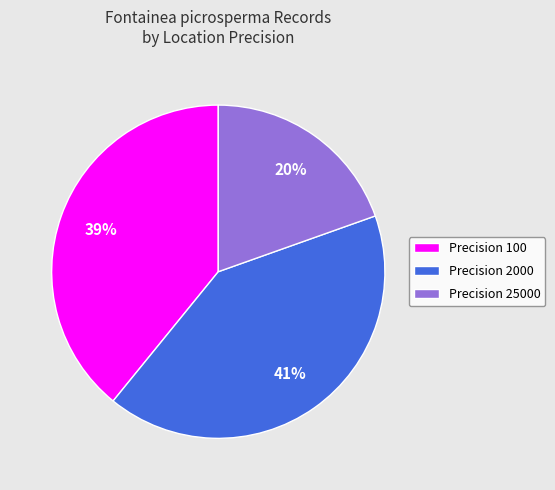

Which slice is the smallest?

Precision 25000